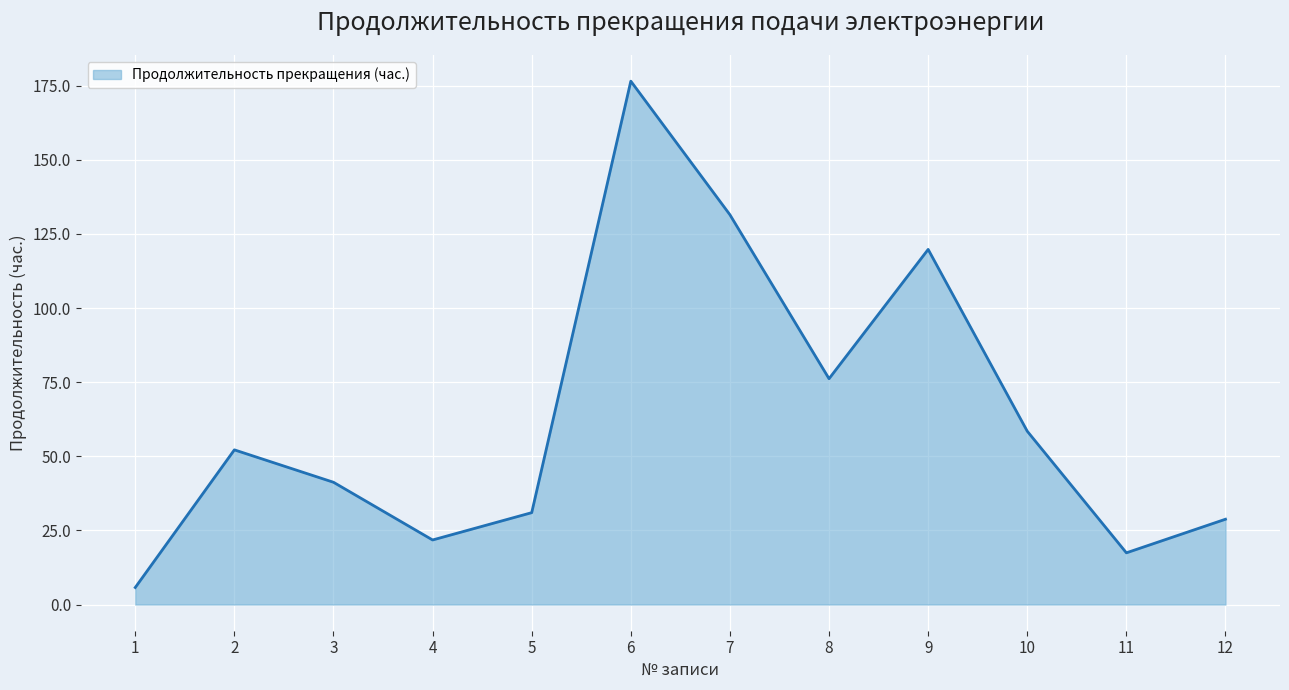

What is the difference between the maximum and minimum values?

170.8